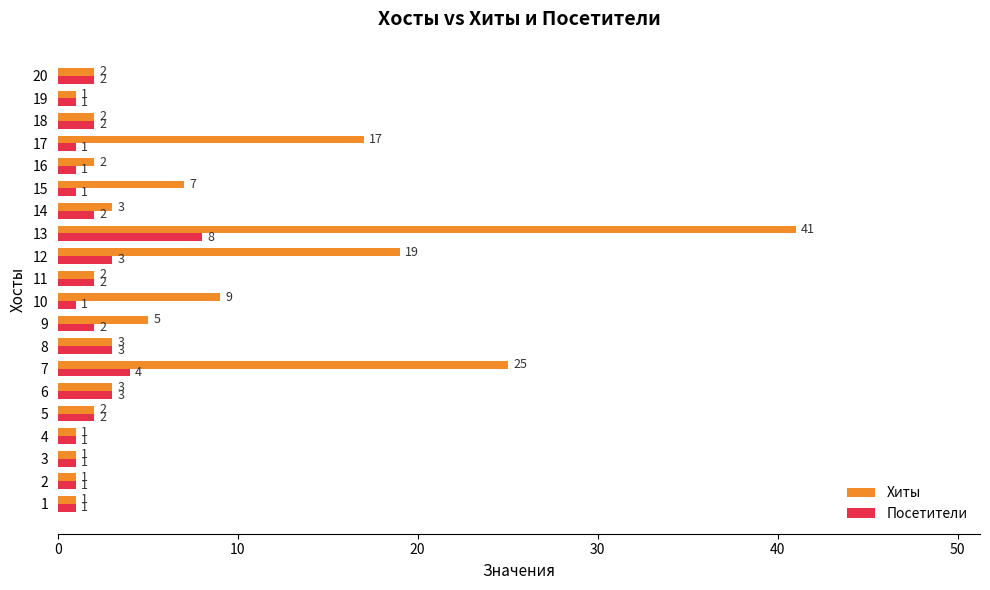

At which category is the sum across all series the highest?

13